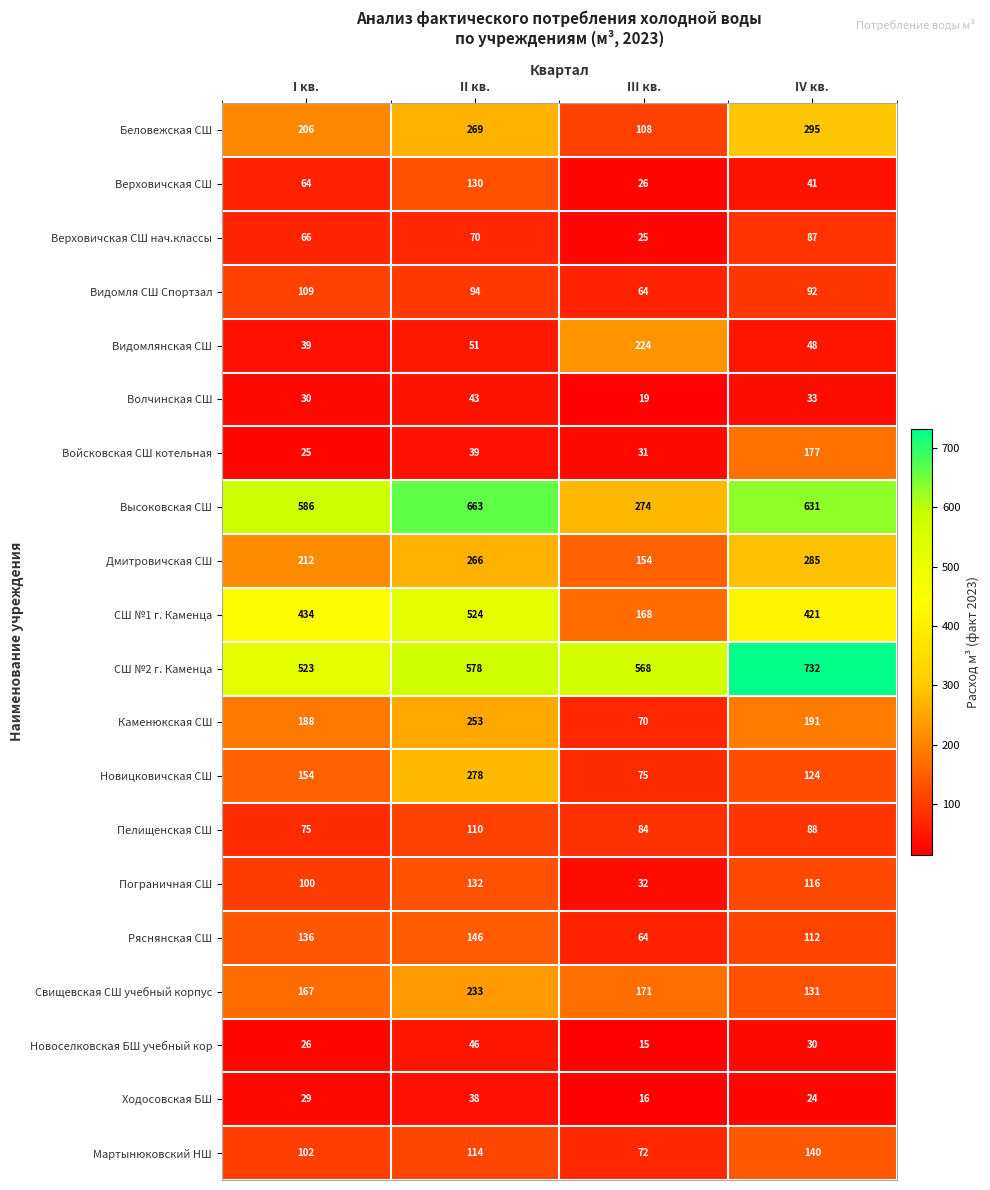

Which category has the lowest value across all series?

III кв.